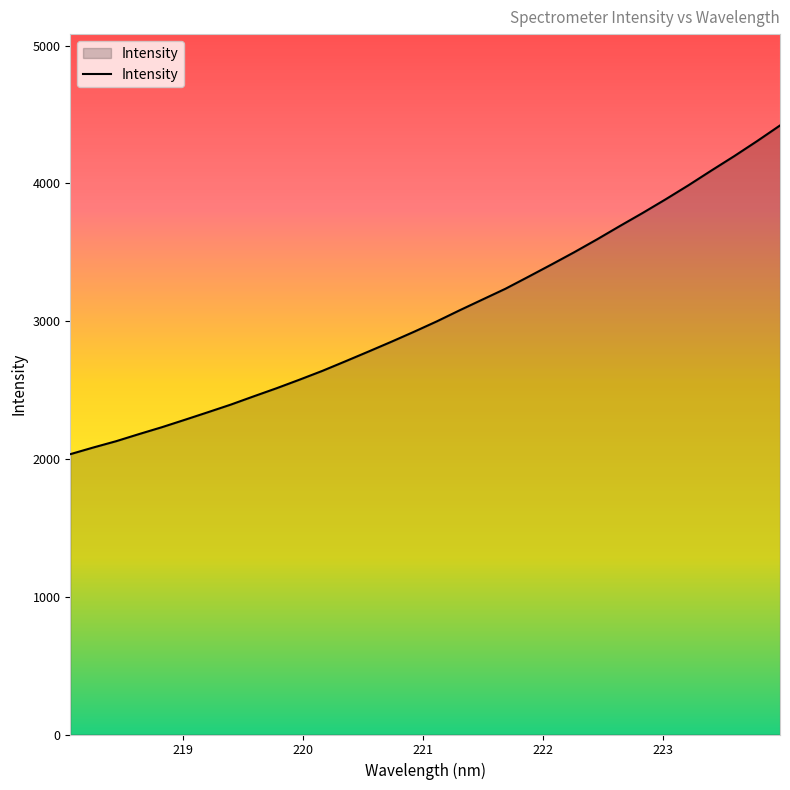

What is the greatest value displayed?

4420.0